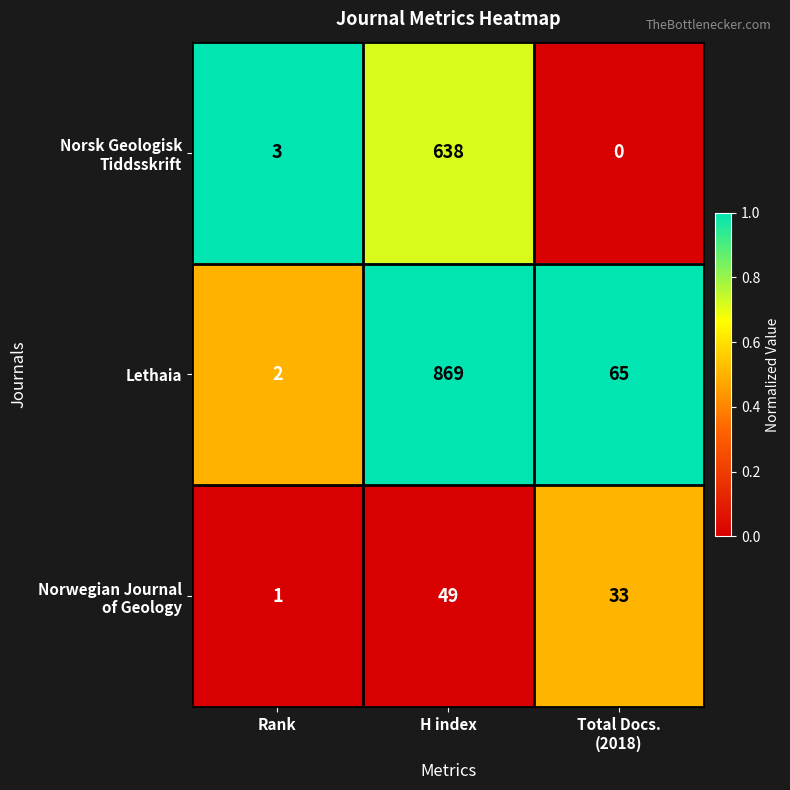

Count the number of categories in the chart.

3